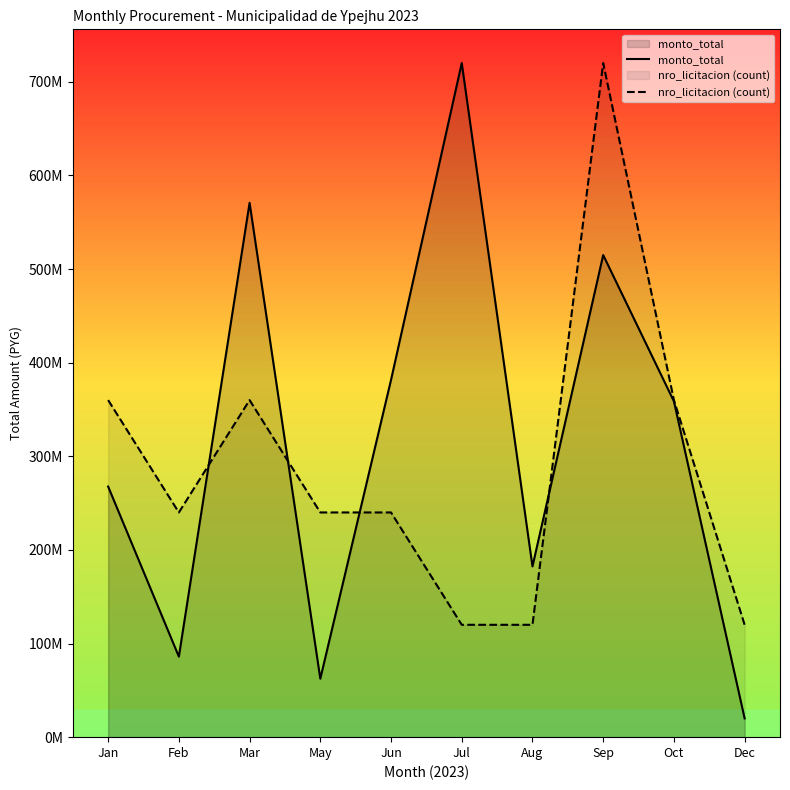

What is the sum of all nro_licitacion (count) values?

2880000000